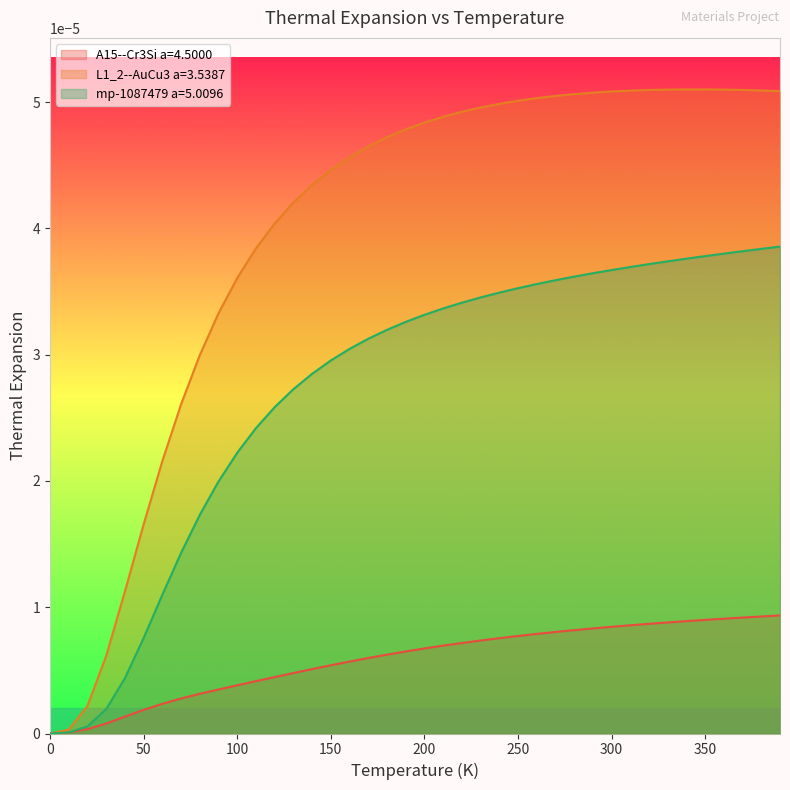

Which series has the largest range (max minus min)?

L1_2--AuCu3 a=3.5387